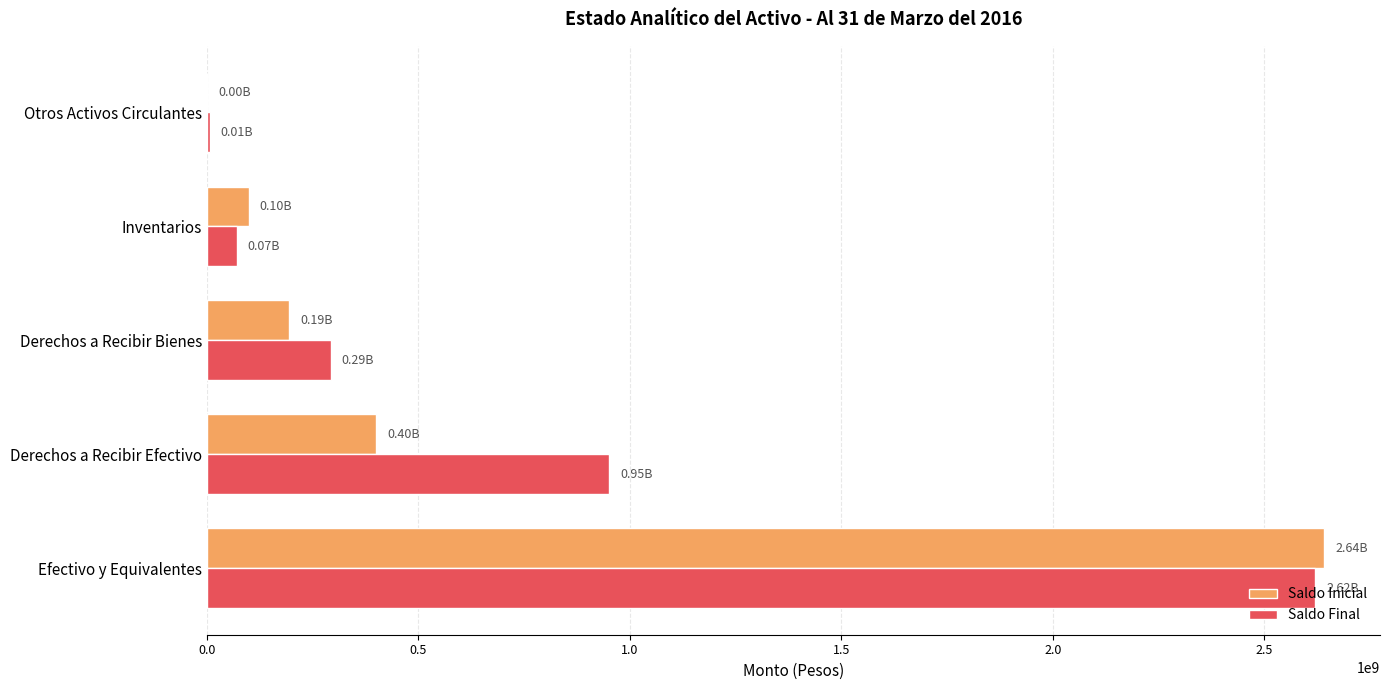

What is the sum of the Saldo Final values at Derechos a Recibir Efectivo and Inventarios?

1021546429.8